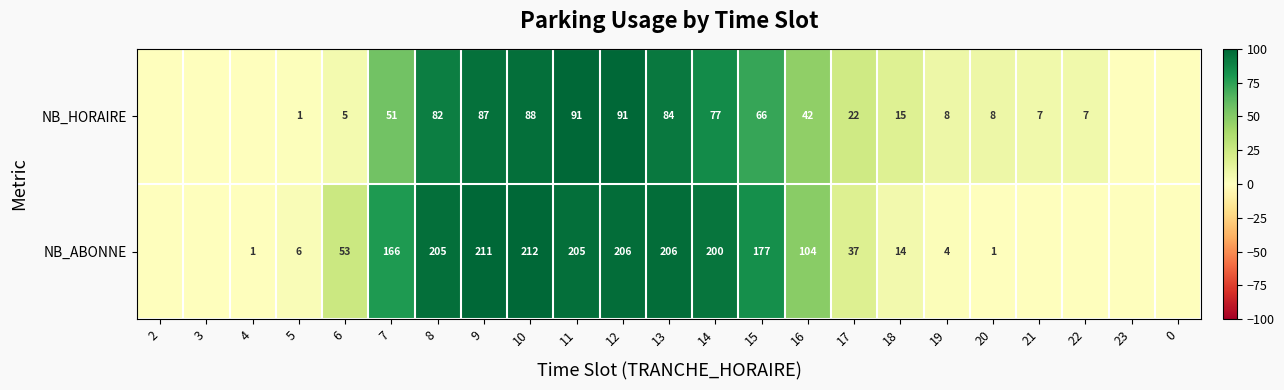

At 5, list the series in order from largest to smallest.

NB_ABONNE, NB_HORAIRE